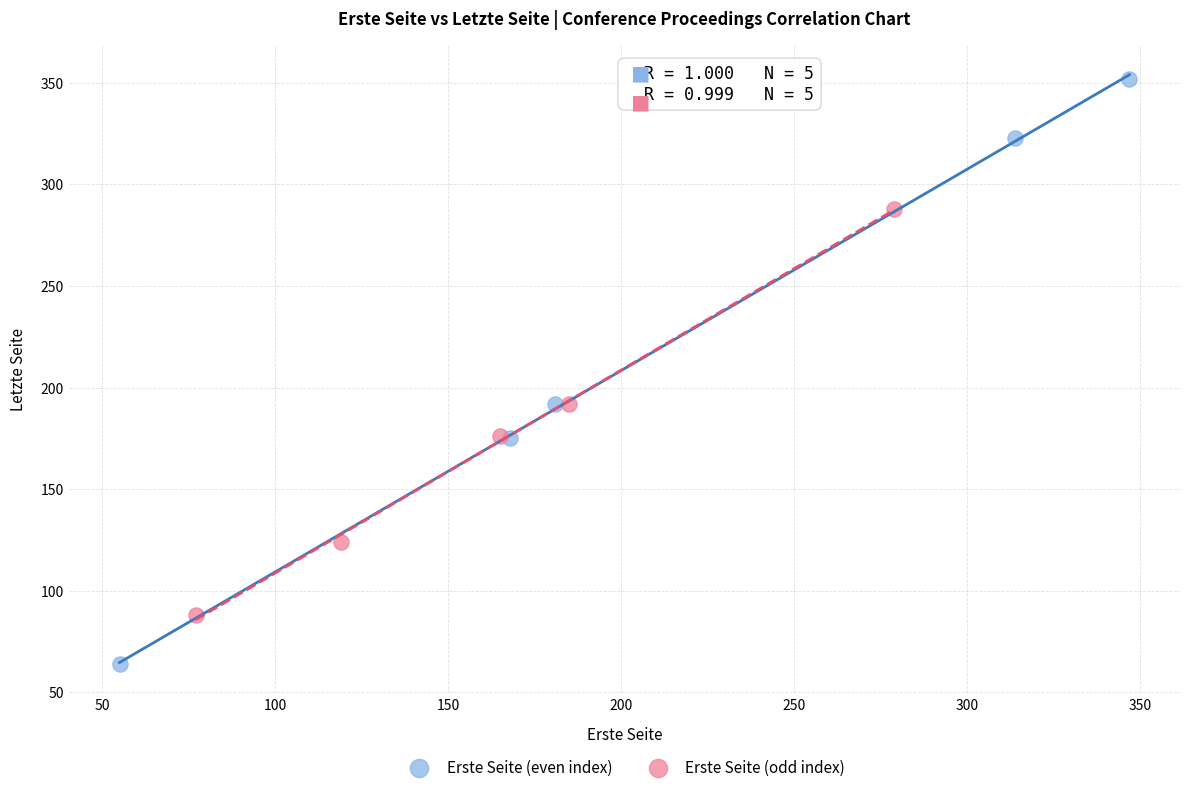

Which series reaches the maximum Y coordinate?

Erste Seite (even index)